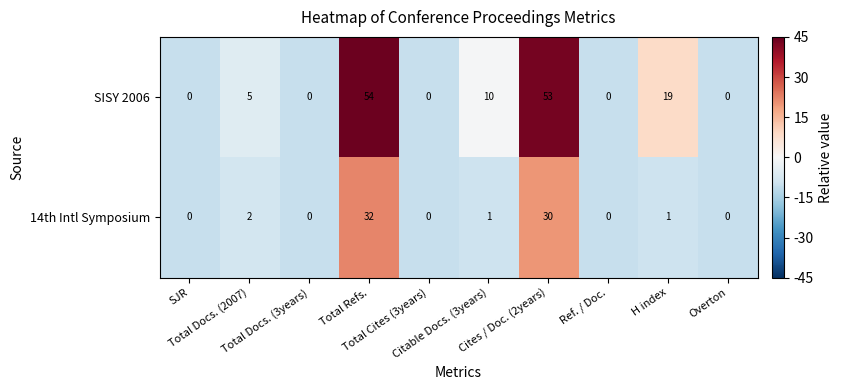

What is the total value across all series at Cites / Doc. (2years)?

83